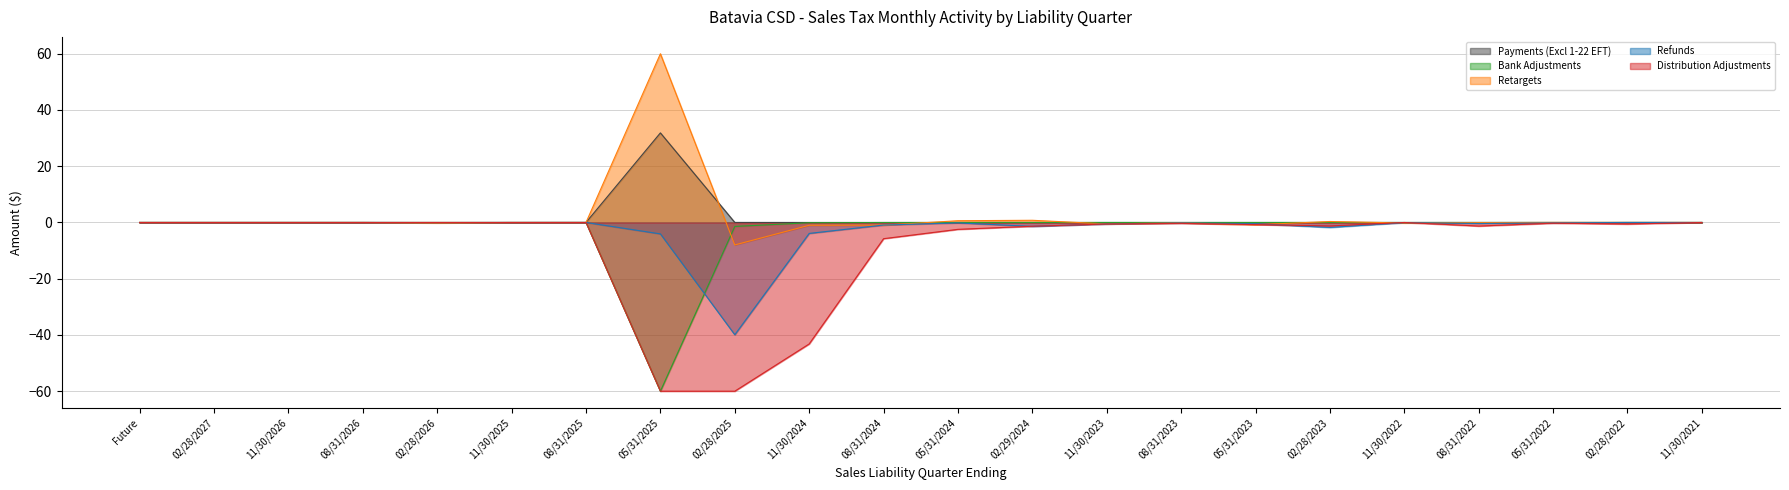

True or false: Payments (Excl 1-22 EFT) and Refunds cross at least once.

False